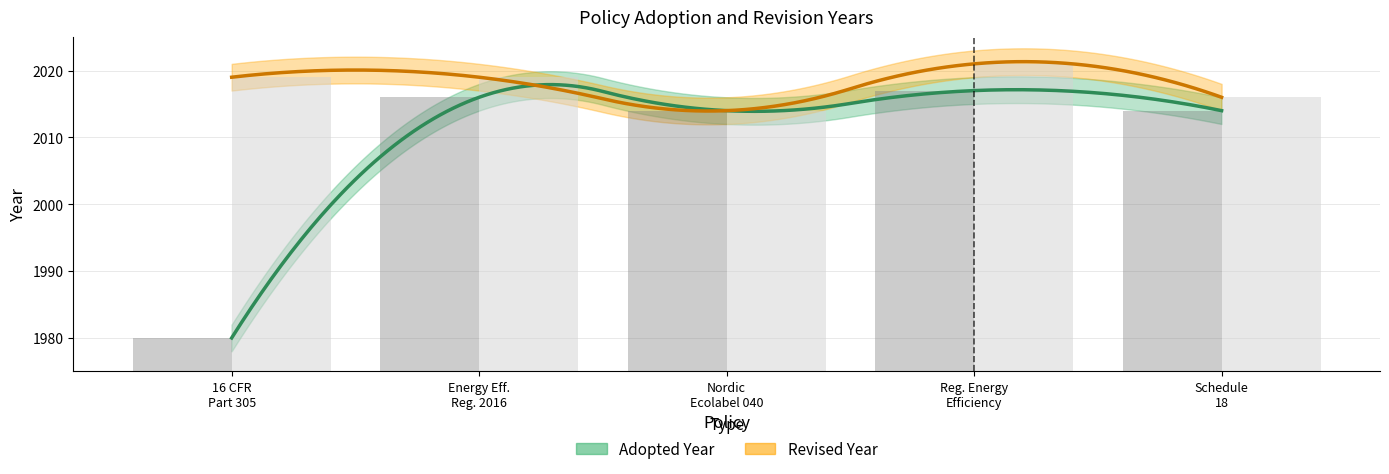

What is the change in value from Energy Eff. Reg. 2016 to Nordic Ecolabel 040?

-2